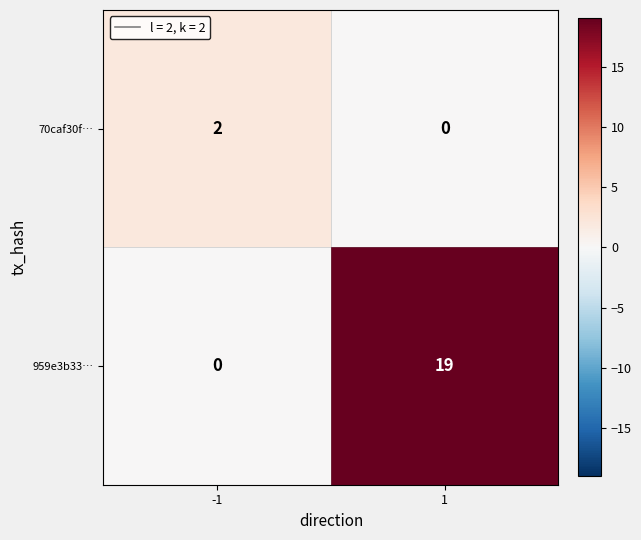

List the series in order of their overall mean, highest first.

959e3b33…, 70caf30f…